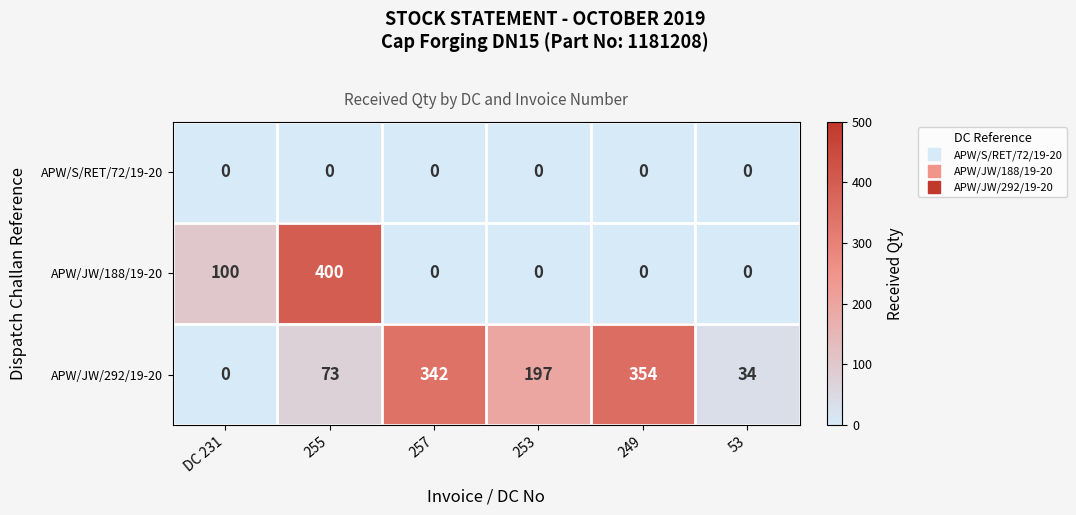

Reading left to right, extract all data points from this chart.

APW/S/RET/72/19-20: DC 231=0	255=0	257=0	253=0	249=0	53=0
APW/JW/188/19-20: DC 231=100	255=400	257=0	253=0	249=0	53=0
APW/JW/292/19-20: DC 231=0	255=73	257=342	253=197	249=354	53=34